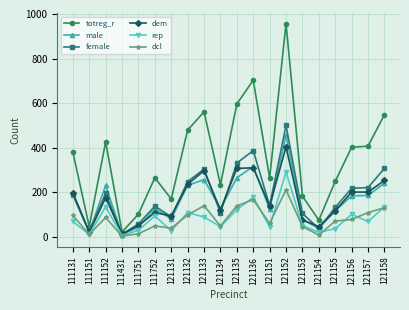

What is the spread (max minus min) of values at 121151?

219